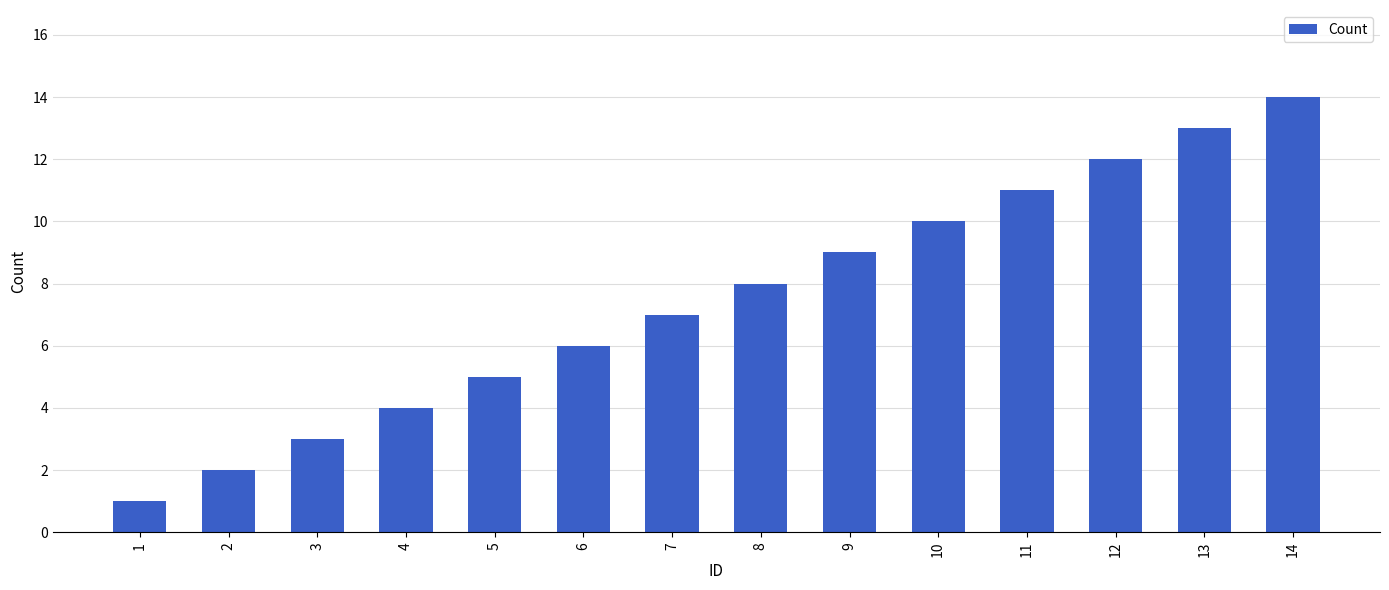

The value at 3 is 5. True or false?

False